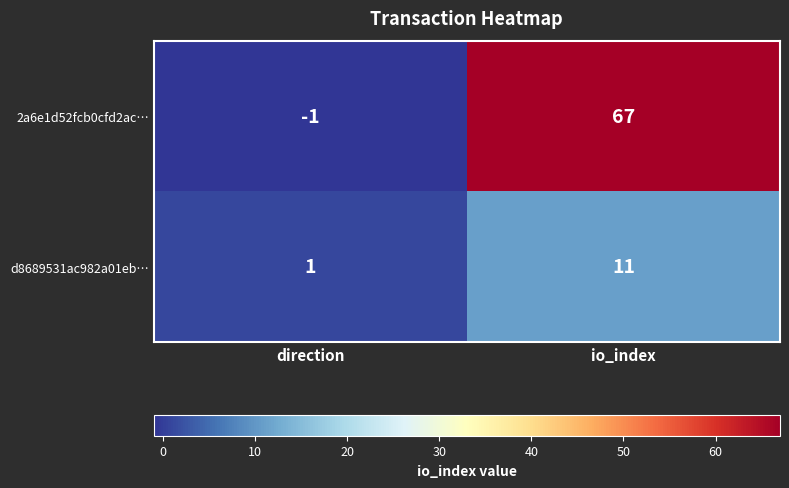

Reading left to right, transcribe all the data shown in this chart.

2a6e1d52fcb0cfd2ac…: direction=-1	io_index=67
d8689531ac982a01eb…: direction=1	io_index=11